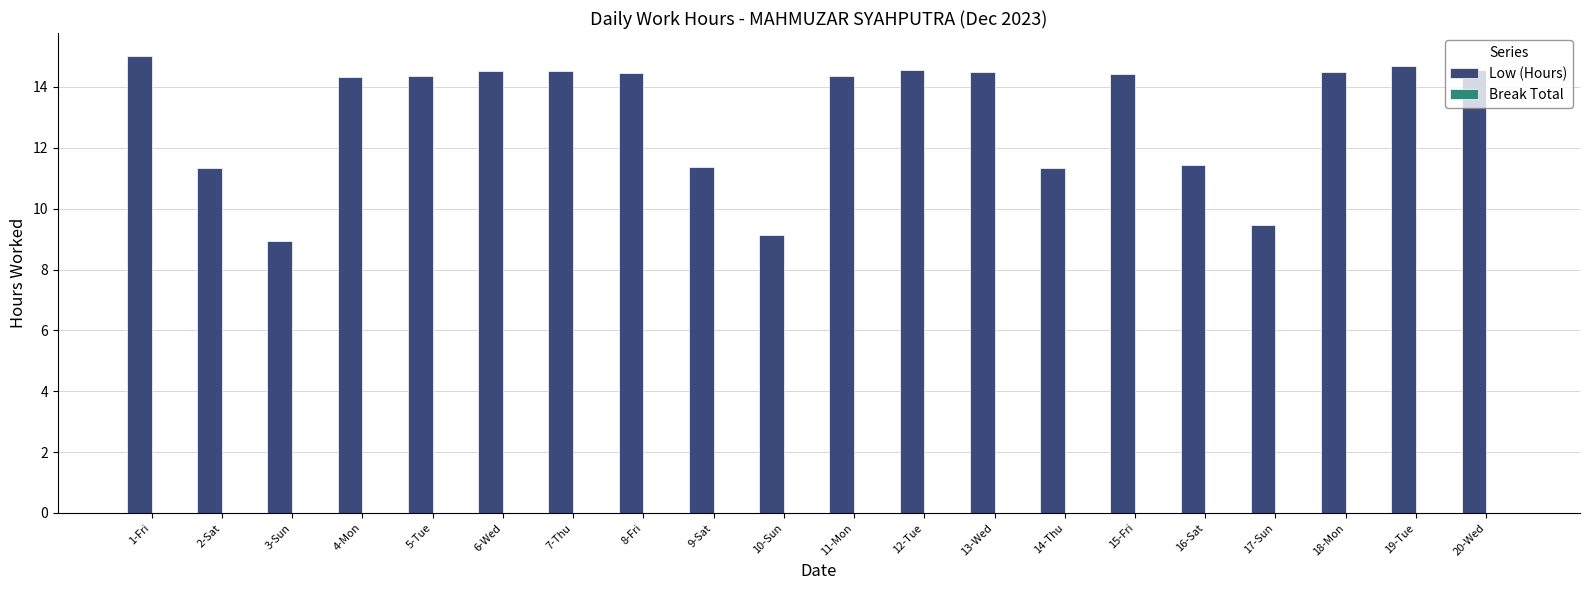

What is the label of the 12th bar from the left?

12-Tue